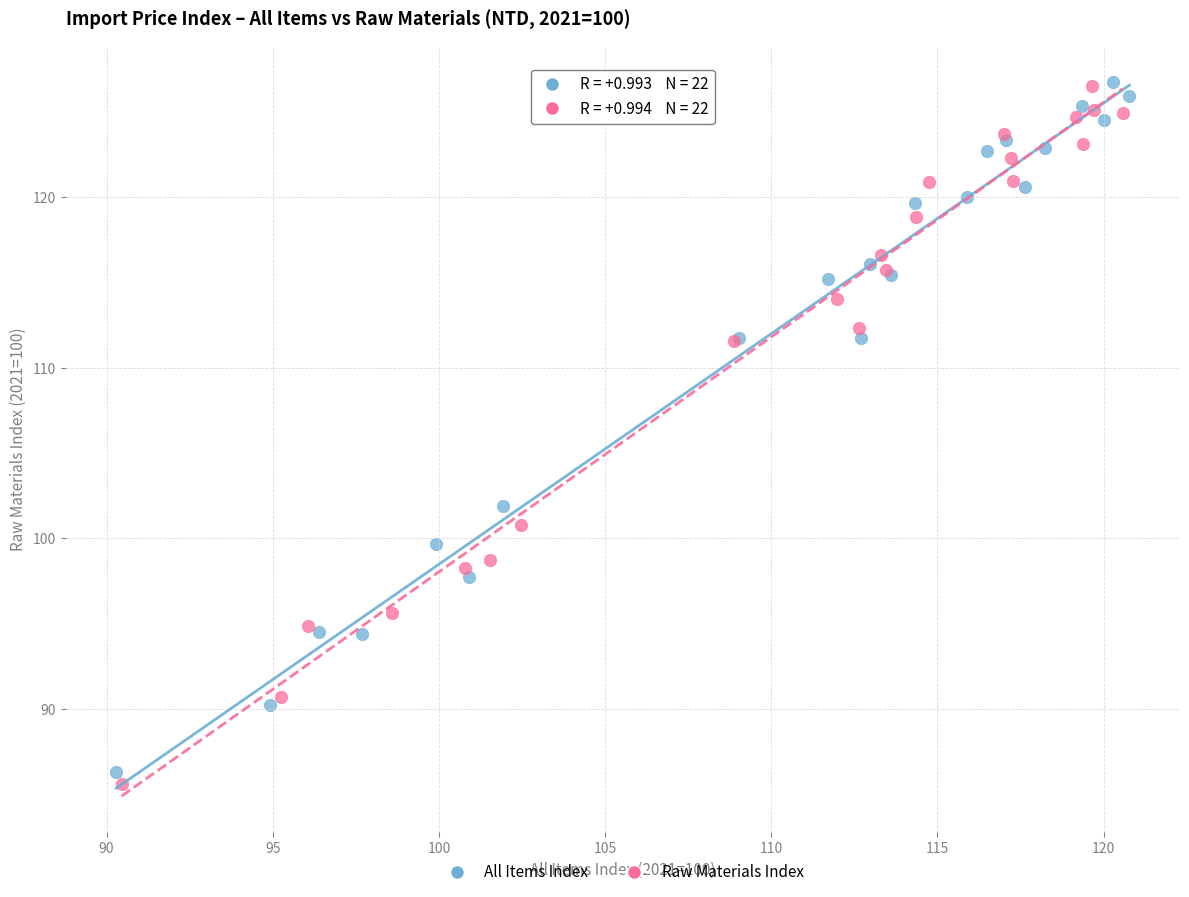

Which series reaches the minimum Y coordinate?

Raw Materials Index